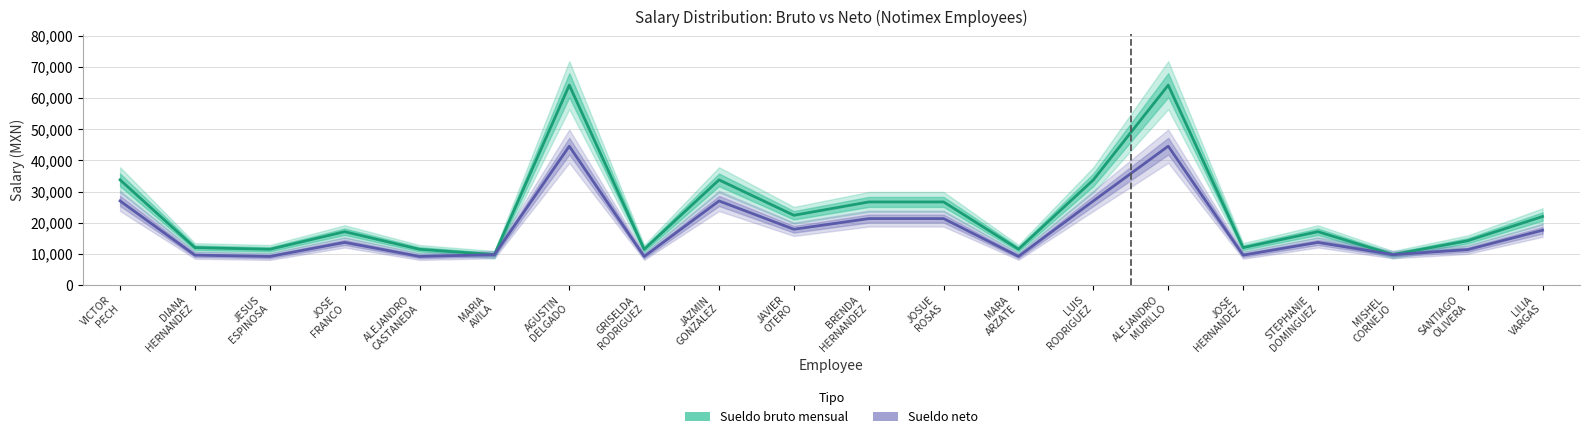

What is the label of the 5th point from the right?

JOSE
HERNANDEZ